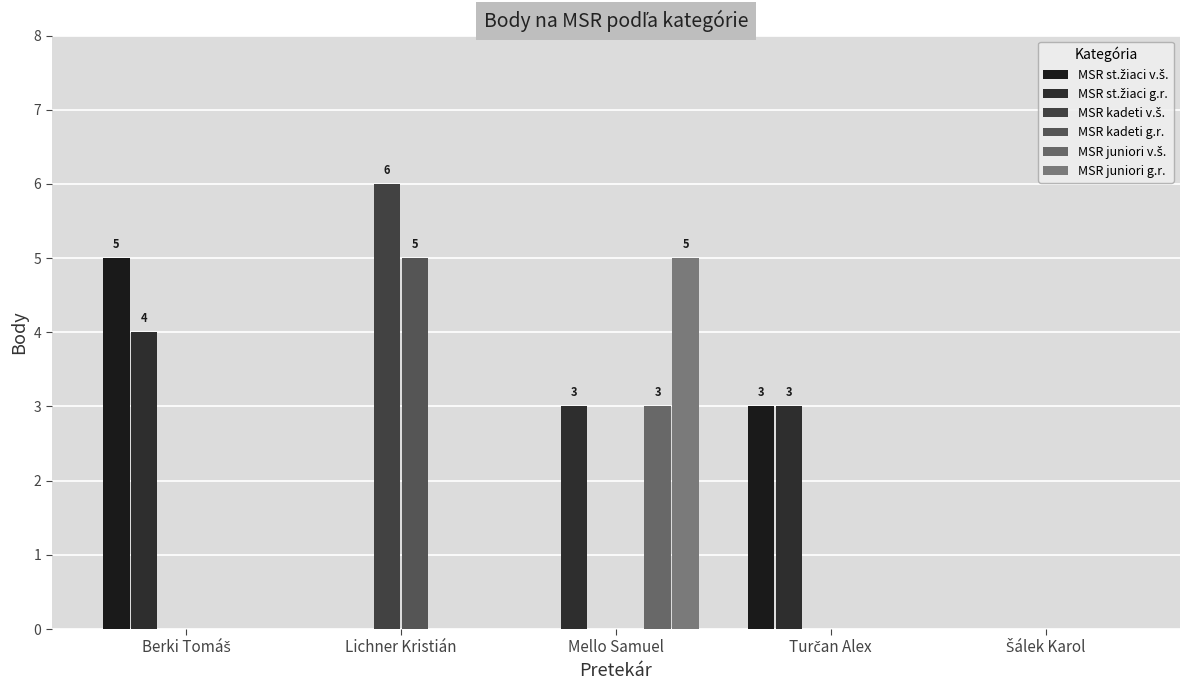

What position from the right is Lichner Kristián?

4